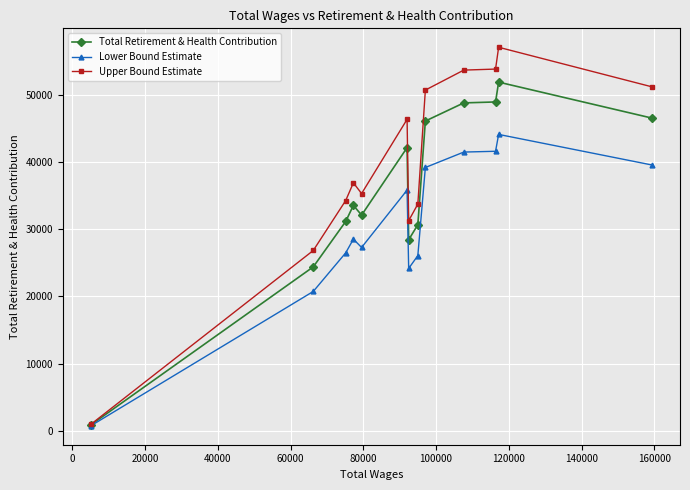

Which series has the largest total across all categories?

Upper Bound Estimate